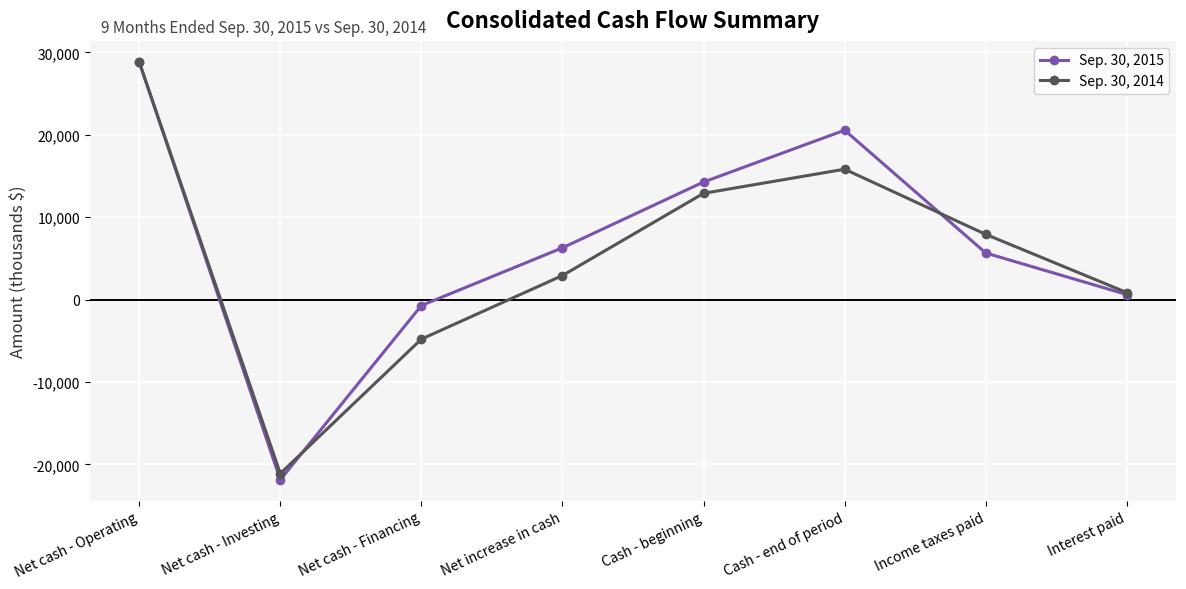

How many values in Sep. 30, 2014 are above zero?

6